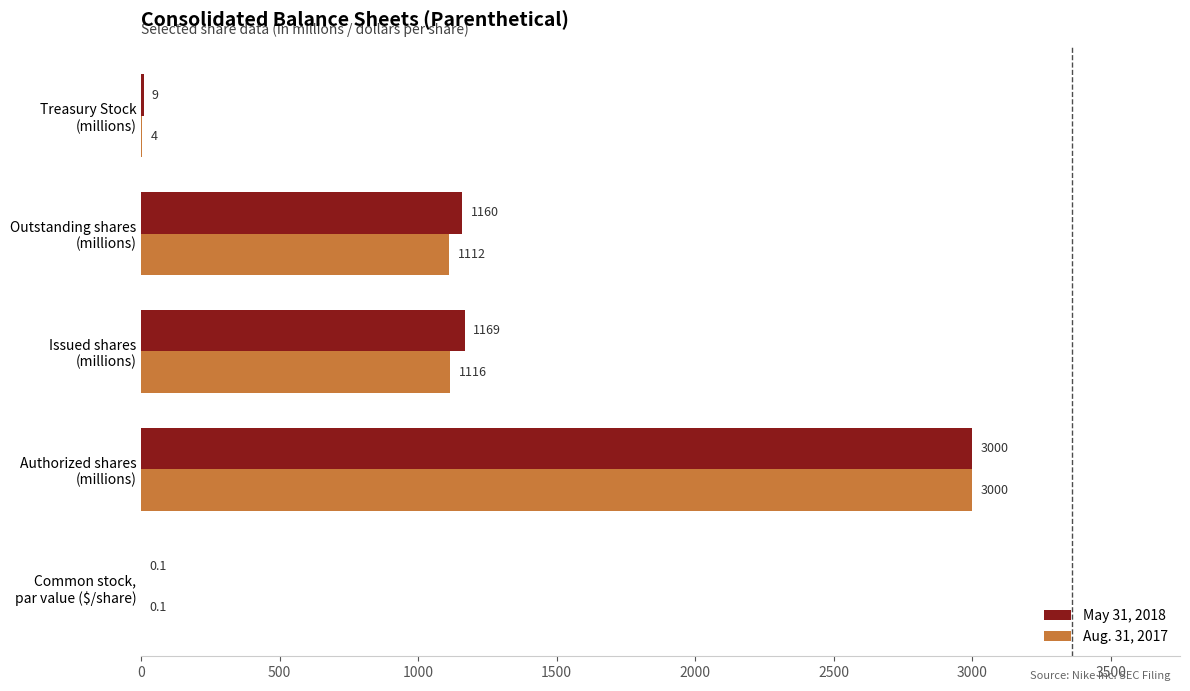

What are all the series names shown in the legend?

May 31, 2018, Aug. 31, 2017